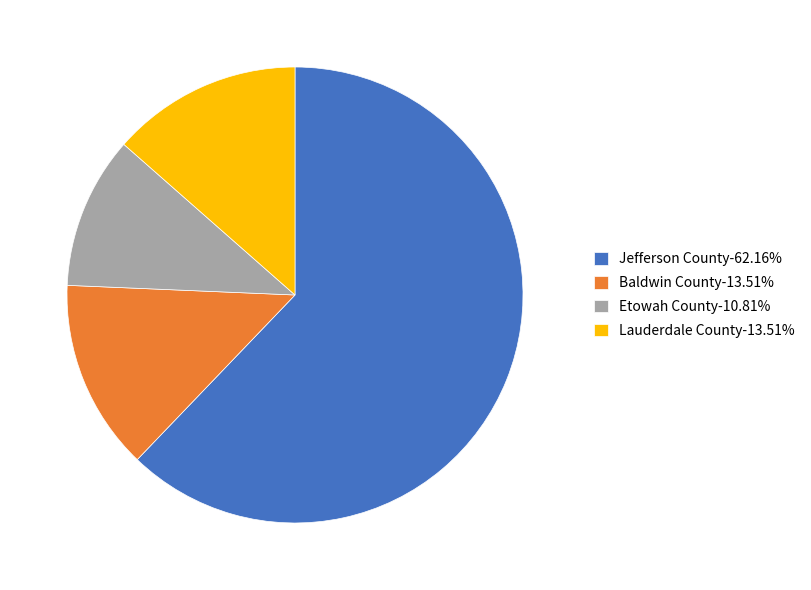

Do Lauderdale County and Baldwin County together represent more than half of the pie?

No